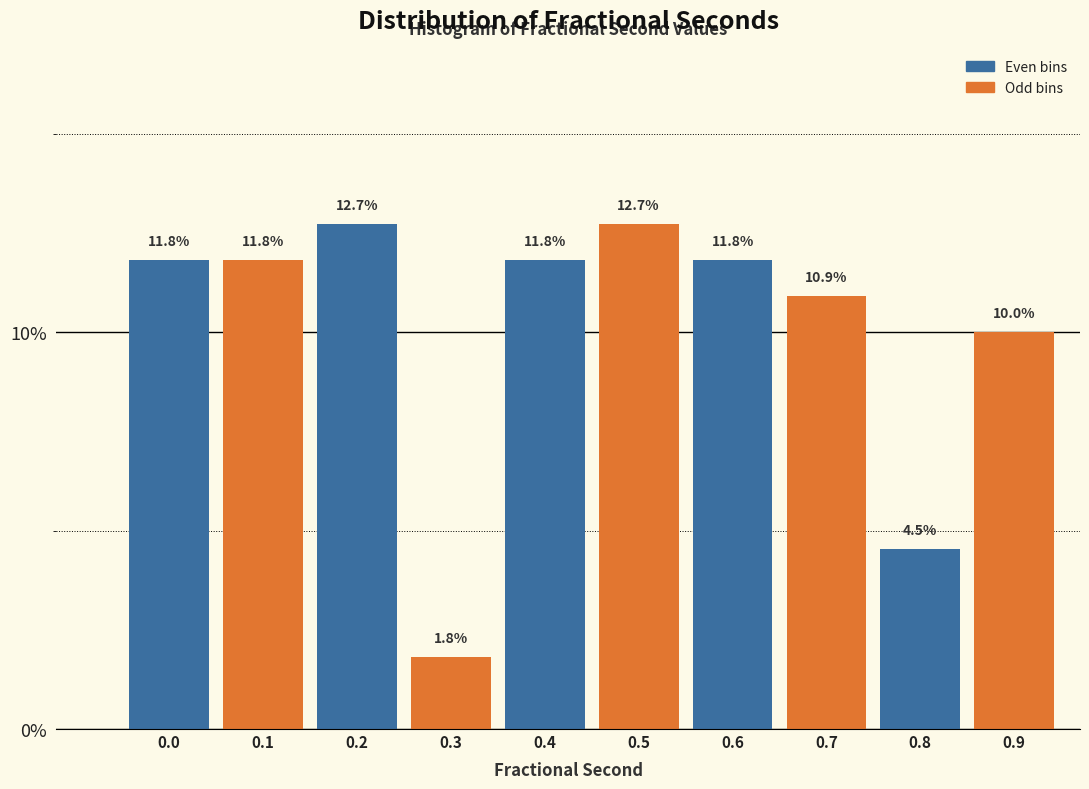

Reading left to right, list all the values displayed in this chart.

0.0=11.8	0.1=11.8	0.2=12.7	0.3=1.8	0.4=11.8	0.5=12.7	0.6=11.8	0.7=10.9	0.8=4.5	0.9=10.0